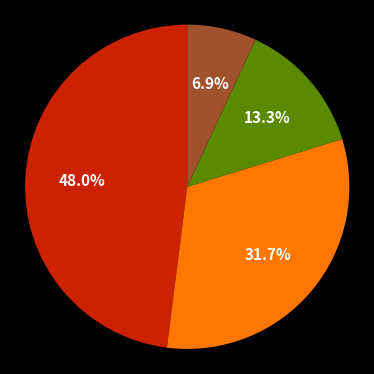

Does any single category account for the majority?

No